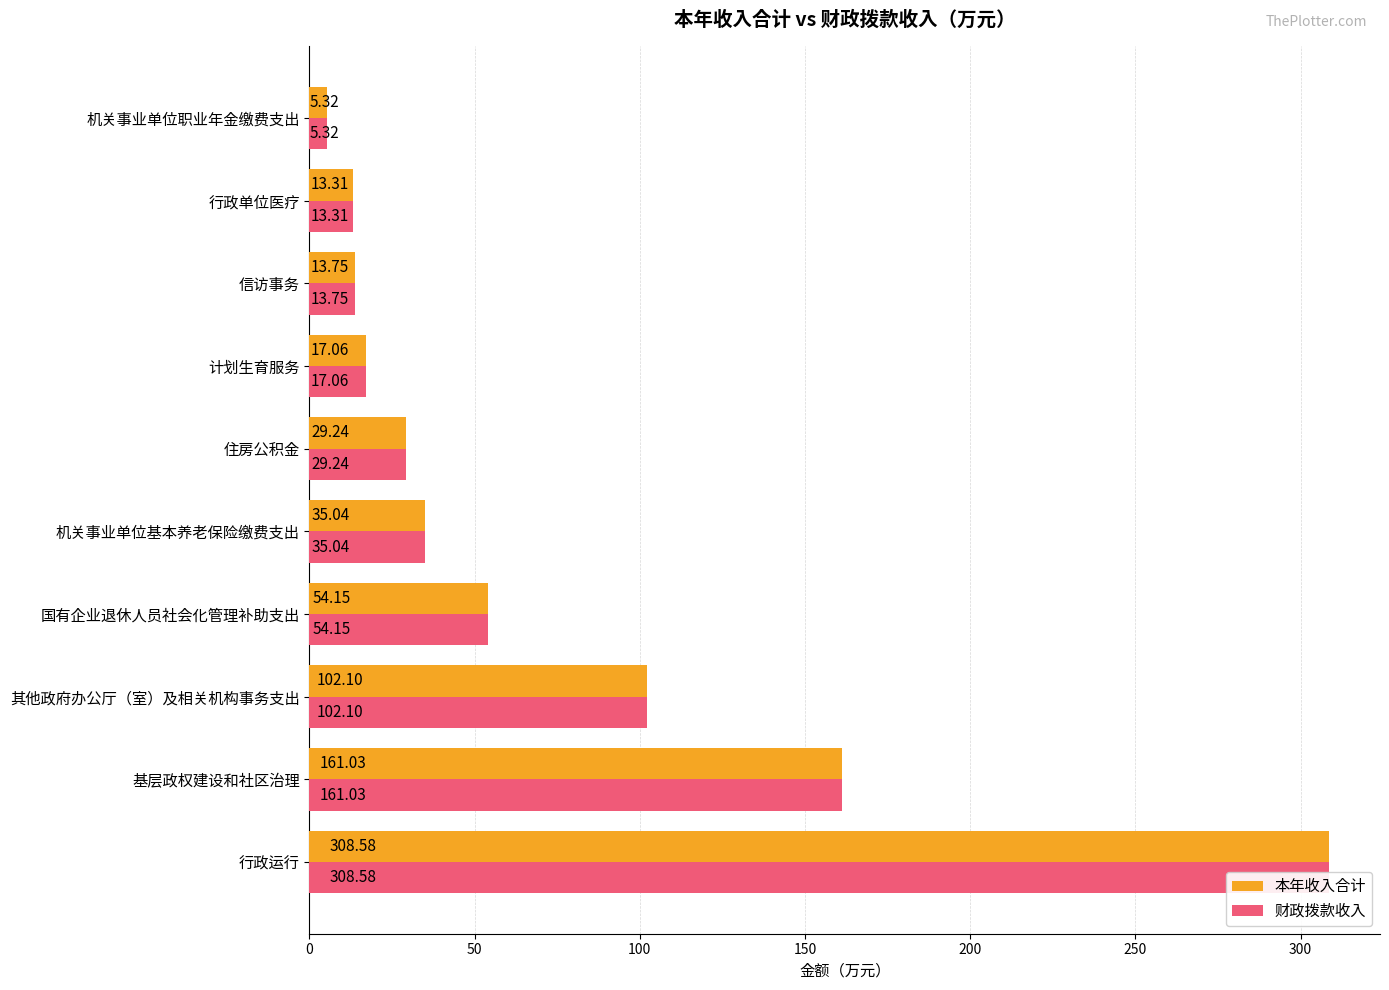

At how many categories does at least one series exceed 115?

2